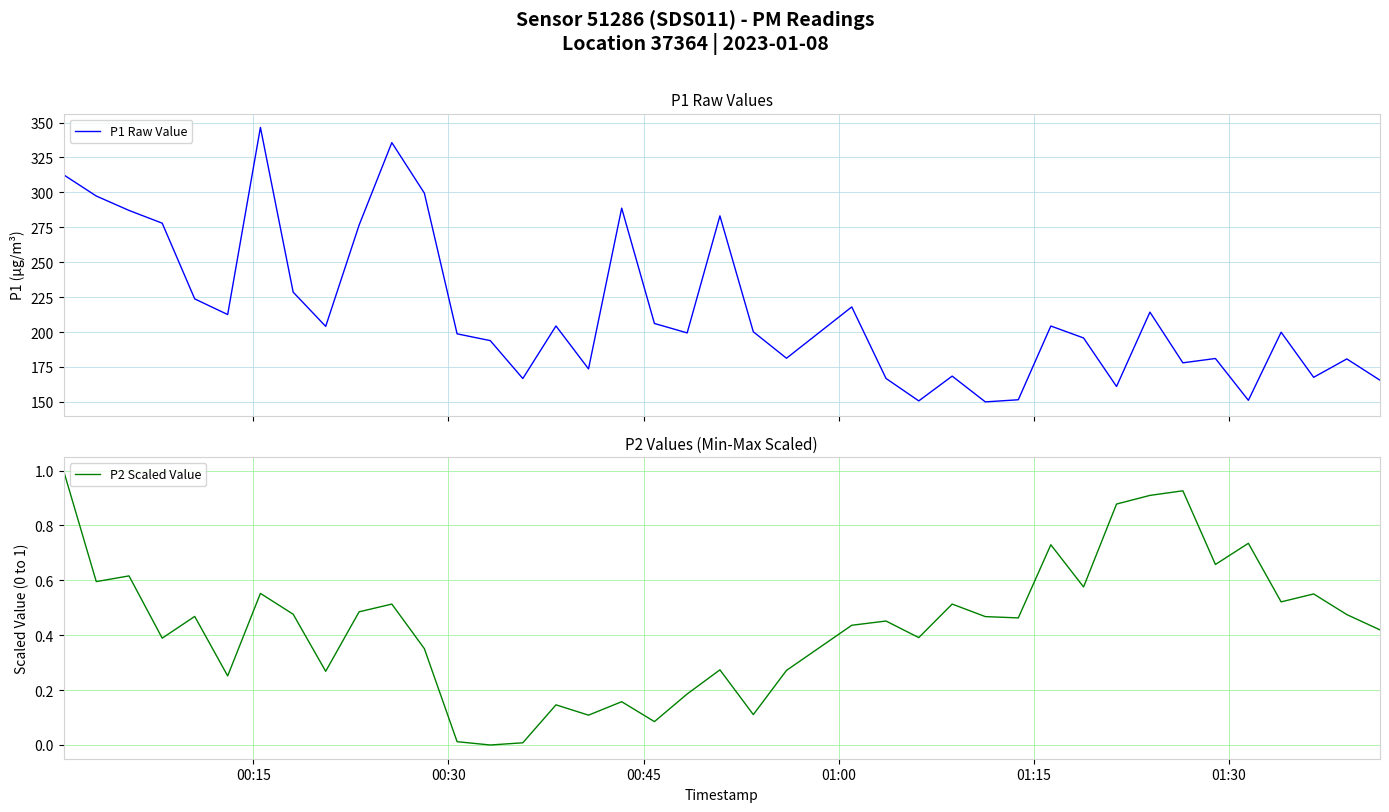

How many interior local valleys does the P2 Scaled Value series have?

13